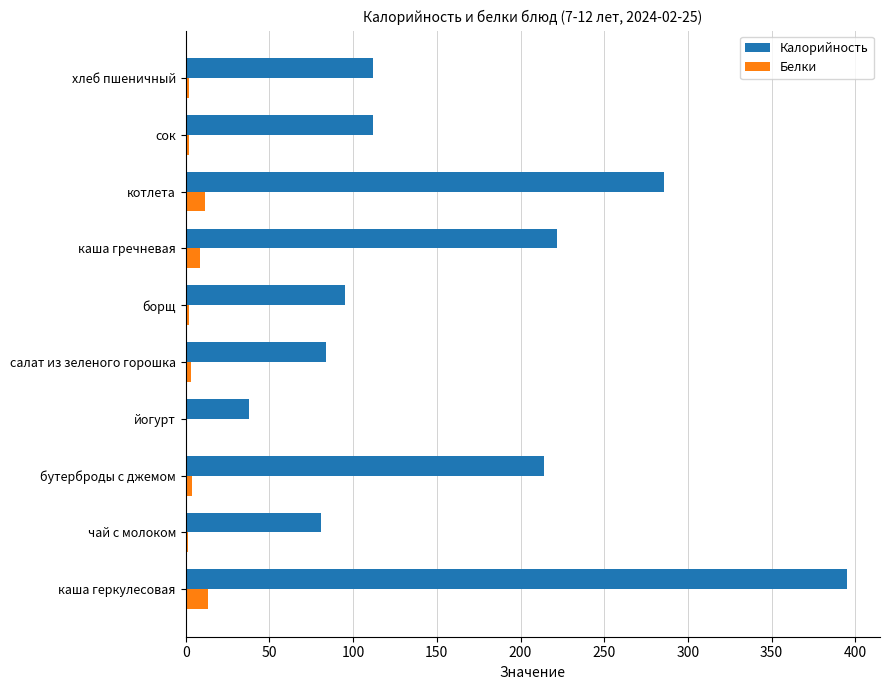

True or false: Калорийность has a value of 83.6 at салат из зеленого горошка.

True